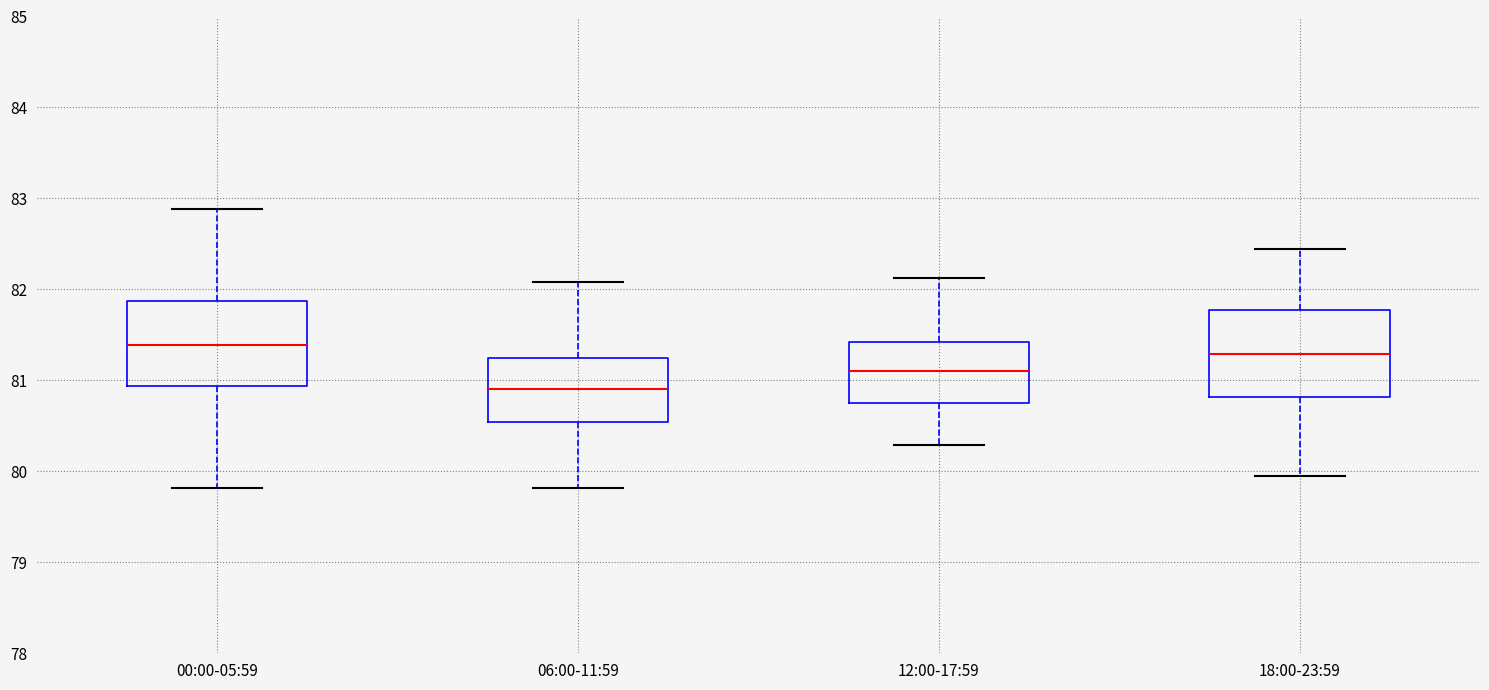

Reading left to right, transcribe this box plot: for each box, give where its median line is, the range the box spans, and where its two whiskers end, as read against the y-axis. The values are not printed on the chart, so give them approximately, as read against the axis.

00:00-05:59: median 81.4, box 80.9 to 81.9, whiskers 79.8 to 82.9
06:00-11:59: median 80.9, box 80.5 to 81.2, whiskers 79.8 to 82.1
12:00-17:59: median 81.1, box 80.8 to 81.4, whiskers 80.3 to 82.1
18:00-23:59: median 81.3, box 80.8 to 81.8, whiskers 80.0 to 82.4